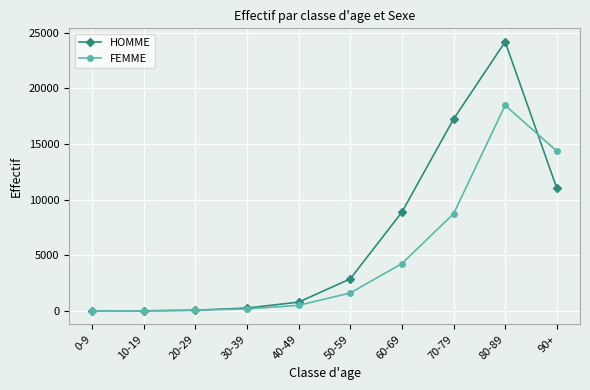

At how many categories does at least one series exceed 16656?

2